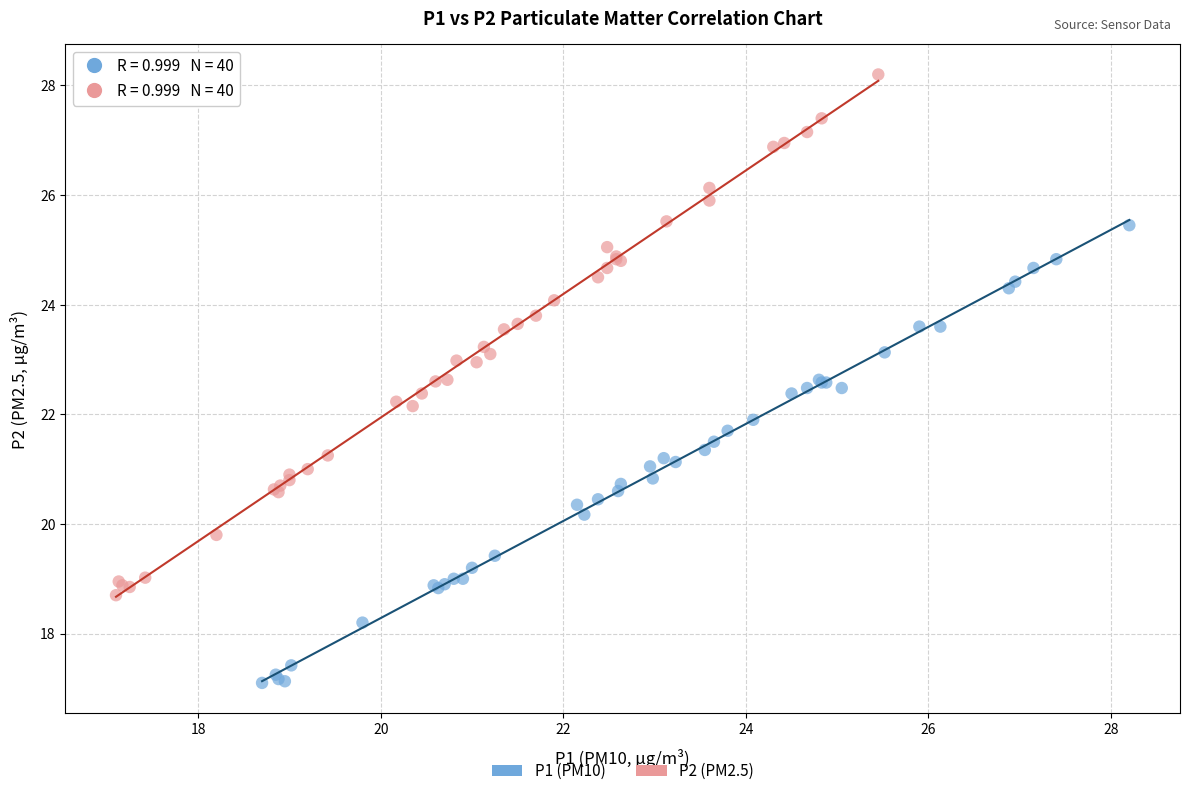

What are all the series names shown in the legend?

P1 (PM10), P2 (PM2.5)